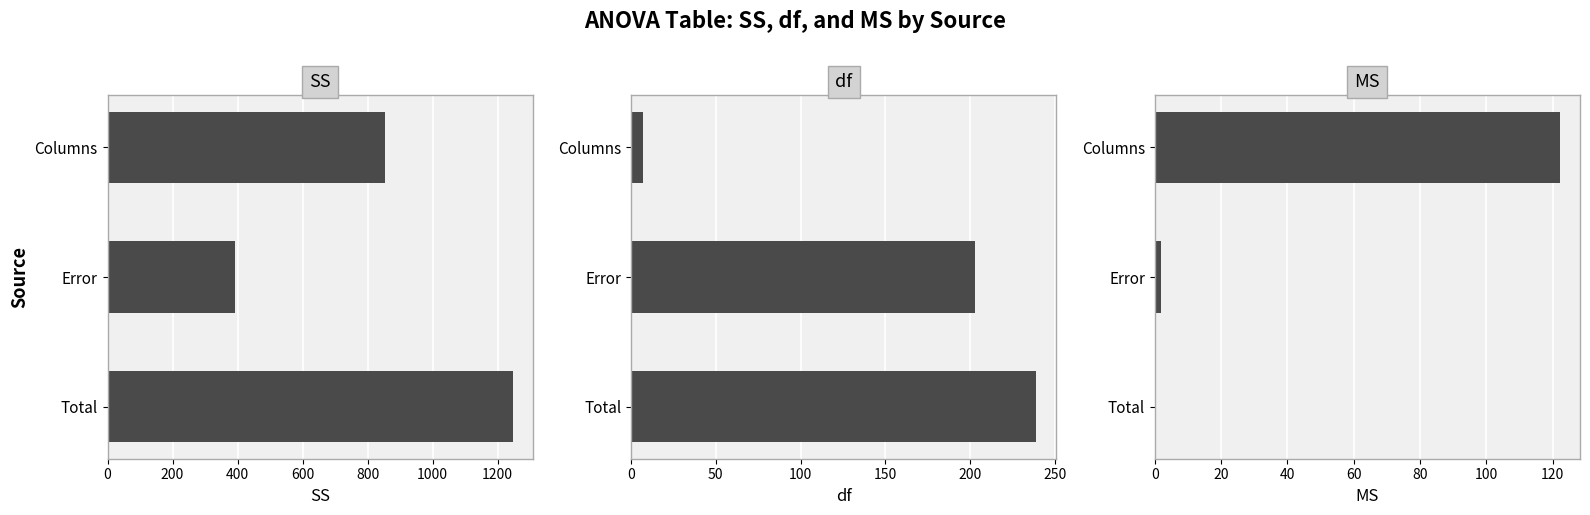

Is it true that df equals 347.9 at 200?

False